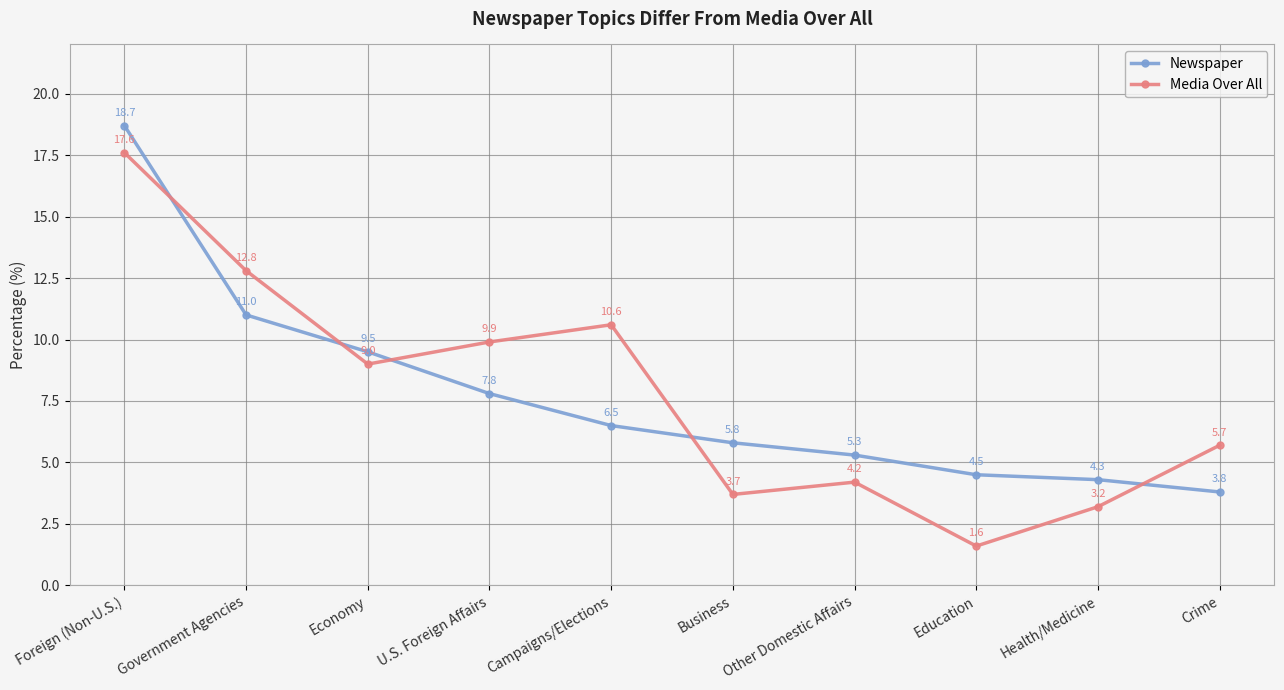

At which label does Media Over All first exceed 9?

Foreign (Non-U.S.)